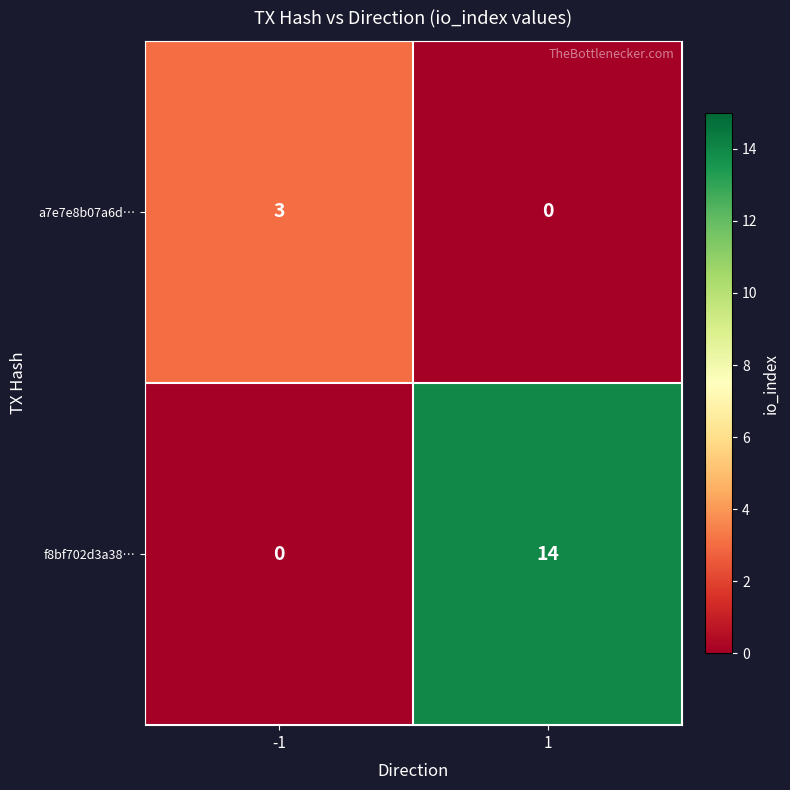

What is the greatest value displayed?

14